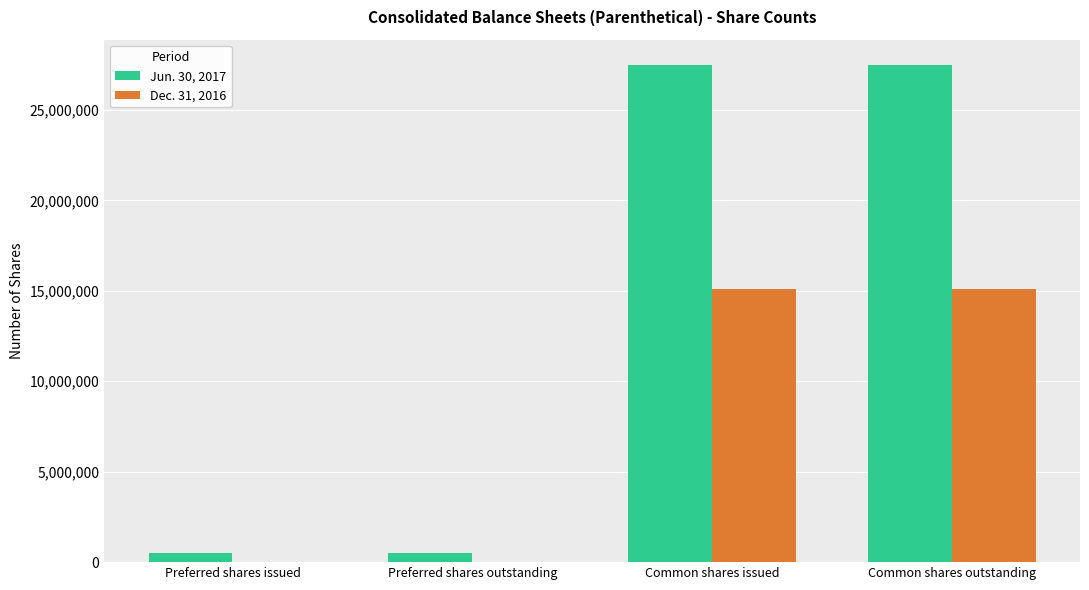

Count the Jun. 30, 2017 values in the range 500000 to 27506544.

4